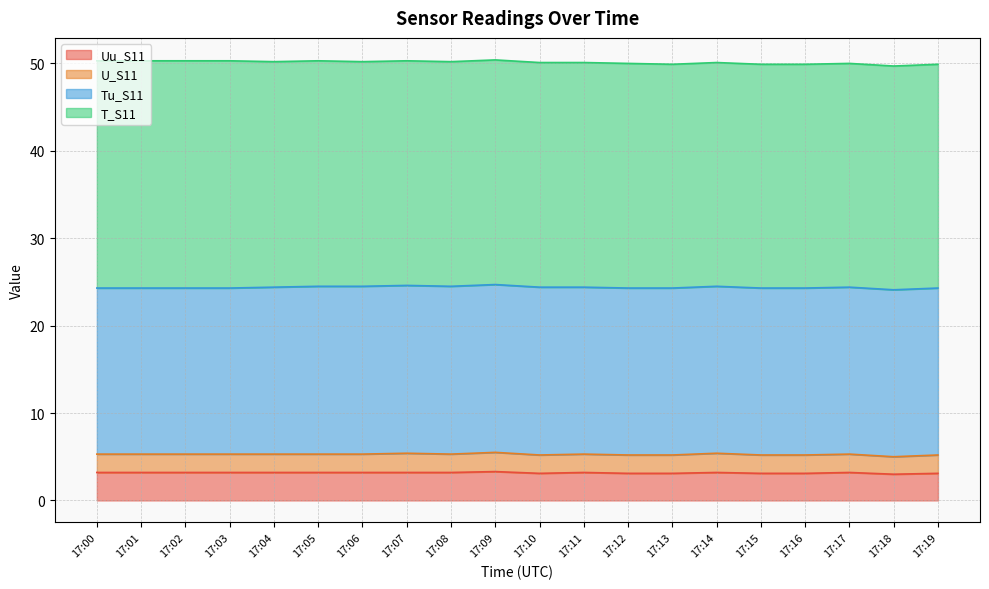

Which category has the lowest value across all series?

17:18